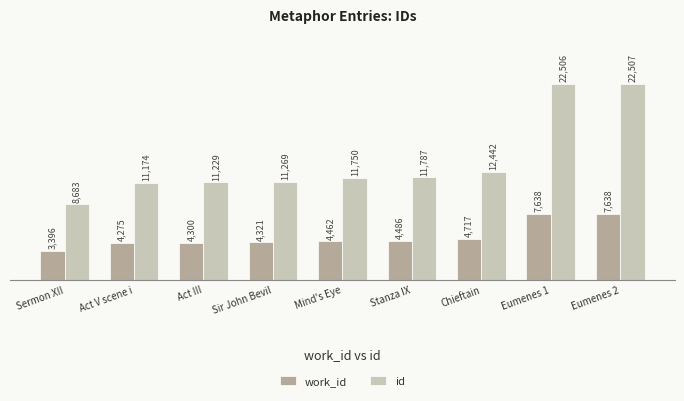

Which category has the highest value across all series?

Eumenes 2